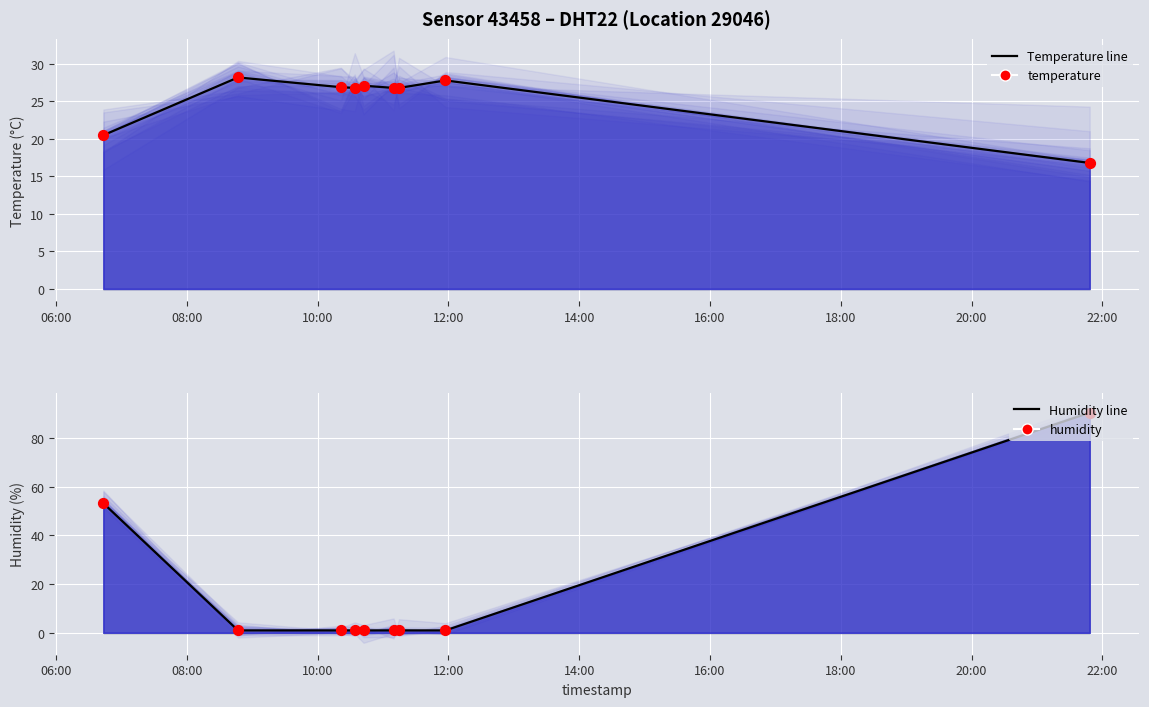

At which category is the sum across all series the highest?

22:00